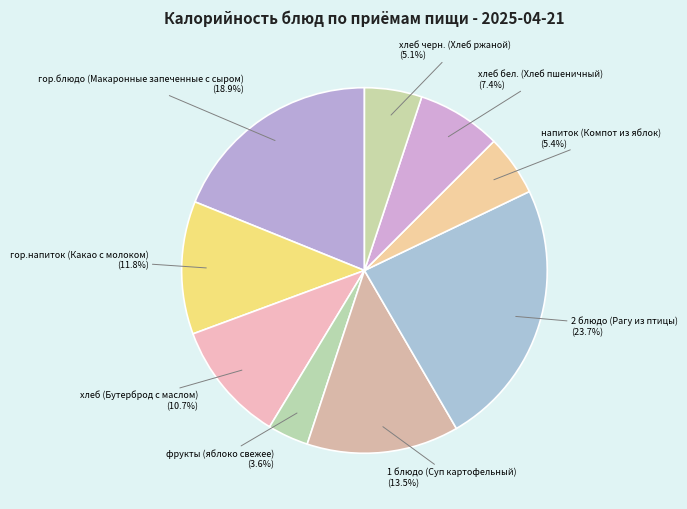

What portion of the pie excludes фрукты (яблоко свежее)?

96.4%